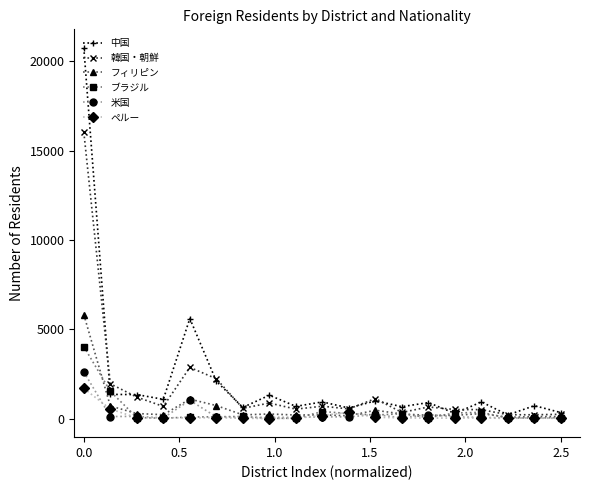

What is the maximum value shown in the chart?

20757